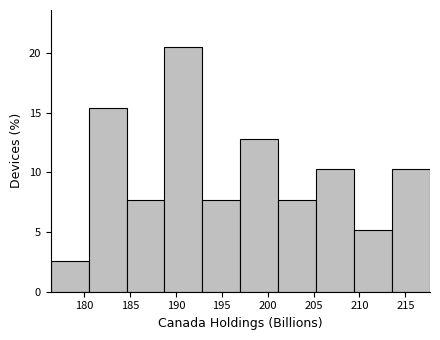

Reading left to right, list every bar in this chart as the range it spans on the x-axis followed by its height. Neither the bar edges nor the heights are printed on the chart, so give them approximately, as read against the axes.

176.5 to 180.5: 2.5
180.5 to 184.5: 15.5
184.5 to 189.0: 7.5
189.0 to 193.0: 20.5
193.0 to 197.0: 7.5
197.0 to 201.0: 13.0
201.0 to 205.5: 7.5
205.5 to 209.5: 10.5
209.5 to 213.5: 5.0
213.5 to 217.5: 10.5